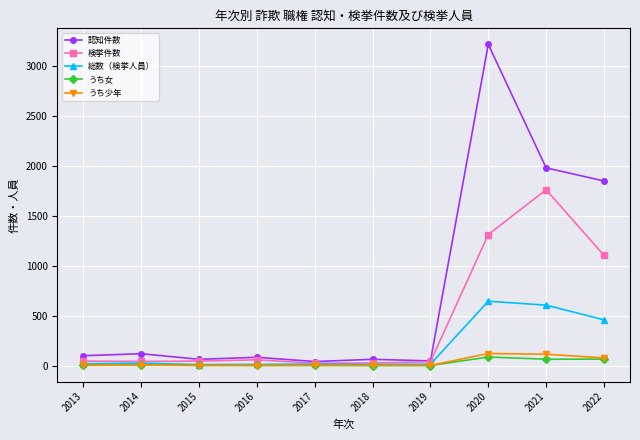

What is the difference between the maximum and minimum values in the 認知件数 series?

3172